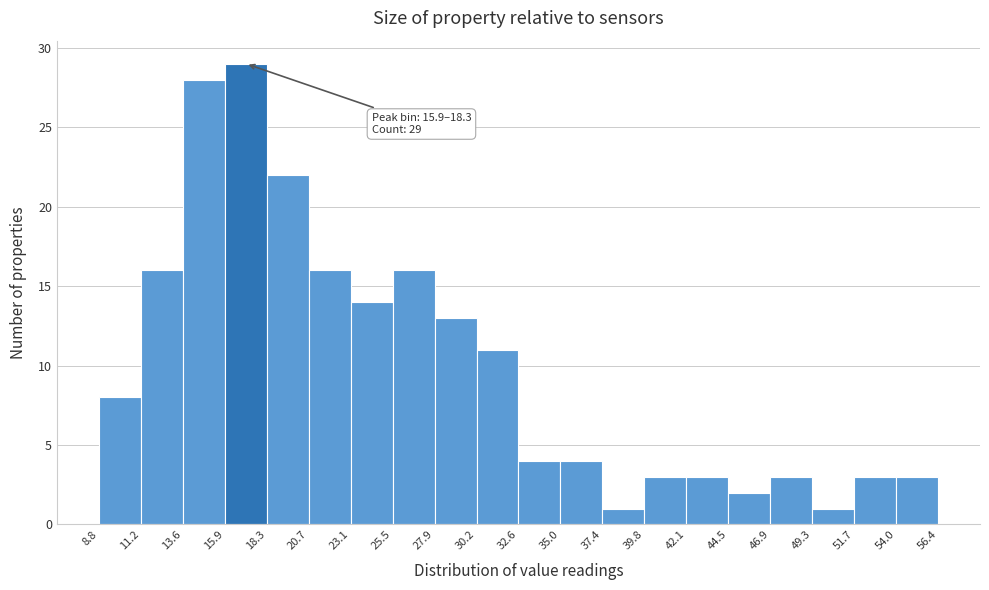

Which range on the x-axis has the tallest bar?

15.9 to 18.3